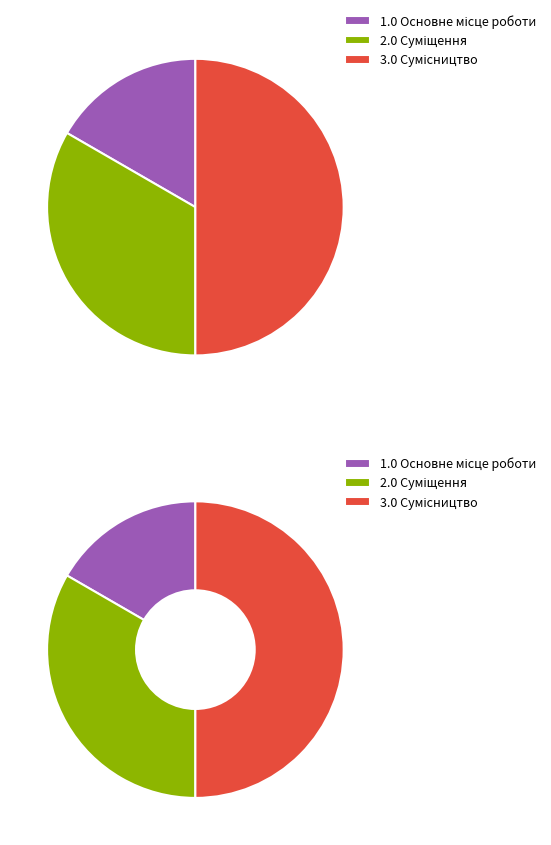

Does Основне місце роботи account for over 50% of the chart?

No